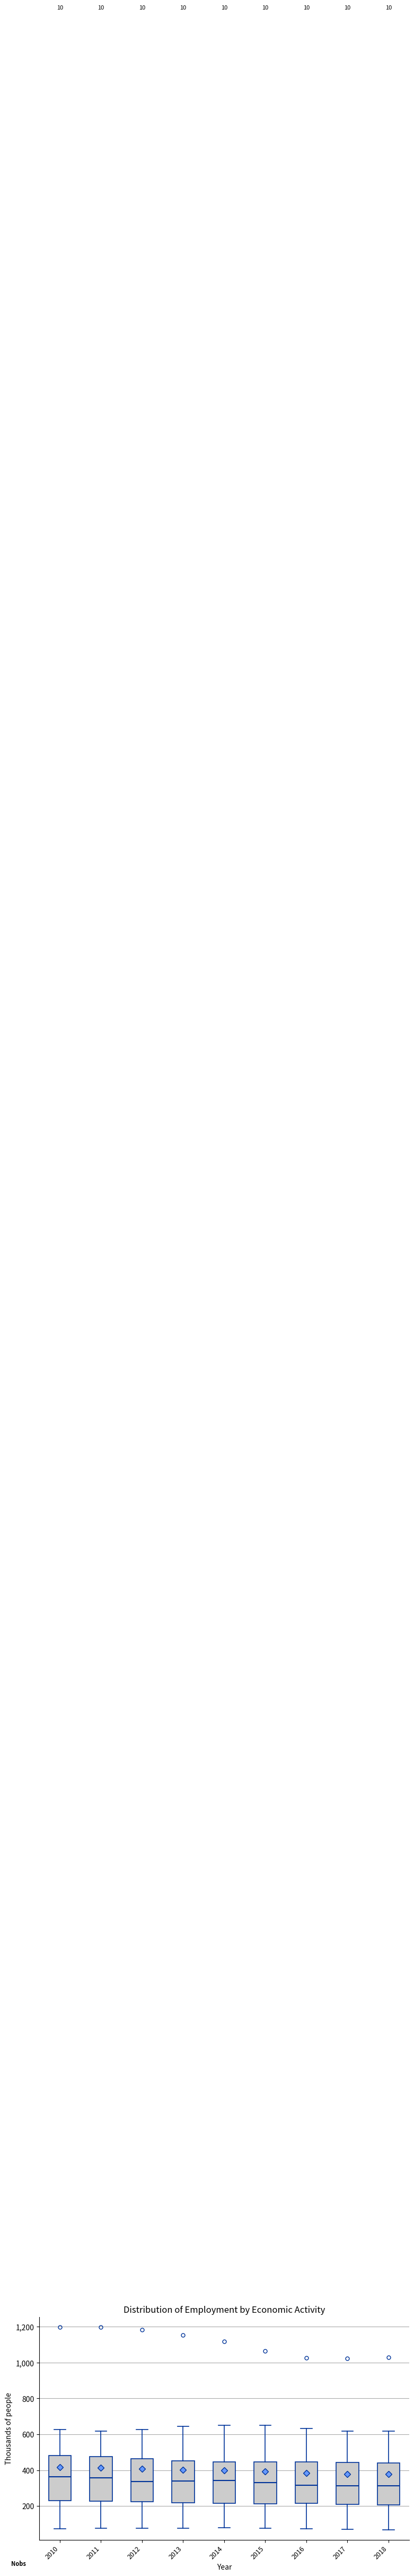

Reading left to right, read every box against the y-axis: the position of its median line, the range the box covers, and the ends of its whiskers. The values are not printed on the chart, so give them approximately, as read against the axis.

2010: median 360, box 220 to 480, whiskers 80 to 620
2011: median 360, box 220 to 480, whiskers 80 to 620
2012: median 340, box 220 to 460, whiskers 80 to 620
2013: median 340, box 220 to 460, whiskers 80 to 640
2014: median 340, box 220 to 440, whiskers 80 to 640
2015: median 340, box 220 to 440, whiskers 80 to 660
2016: median 320, box 220 to 440, whiskers 80 to 640
2017: median 320, box 200 to 440, whiskers 80 to 620
2018: median 320, box 200 to 440, whiskers 60 to 620